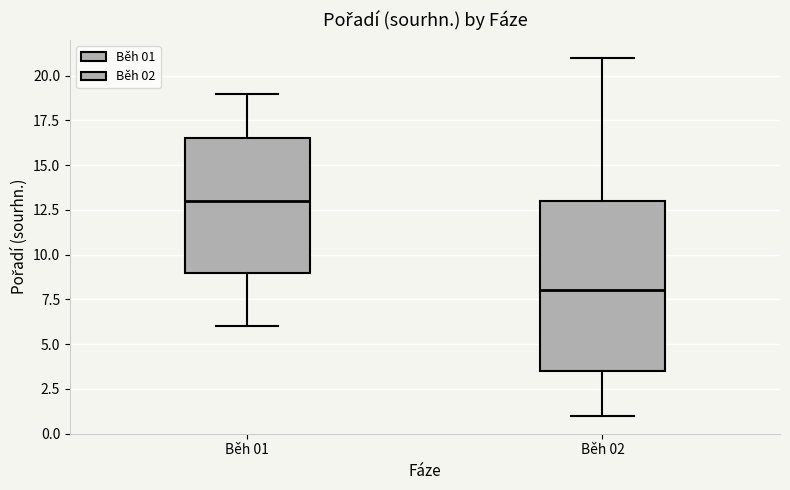

Where does the median line of the box for Běh 01 sit on the y-axis? The values are not printed on the chart, so give them approximately, as read against the axis.

13.0